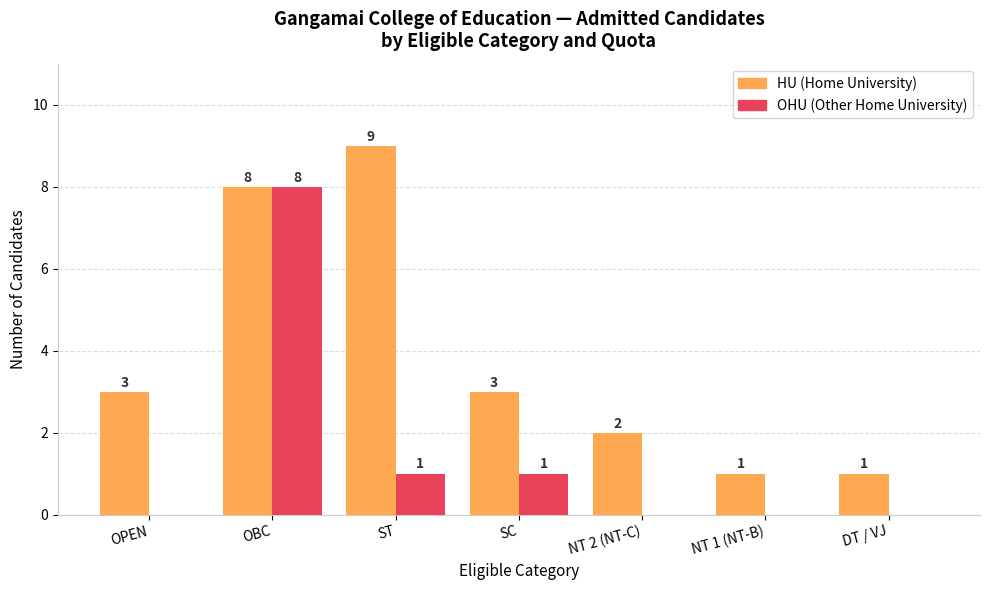

Read the HU (Home University) value at OPEN.

3